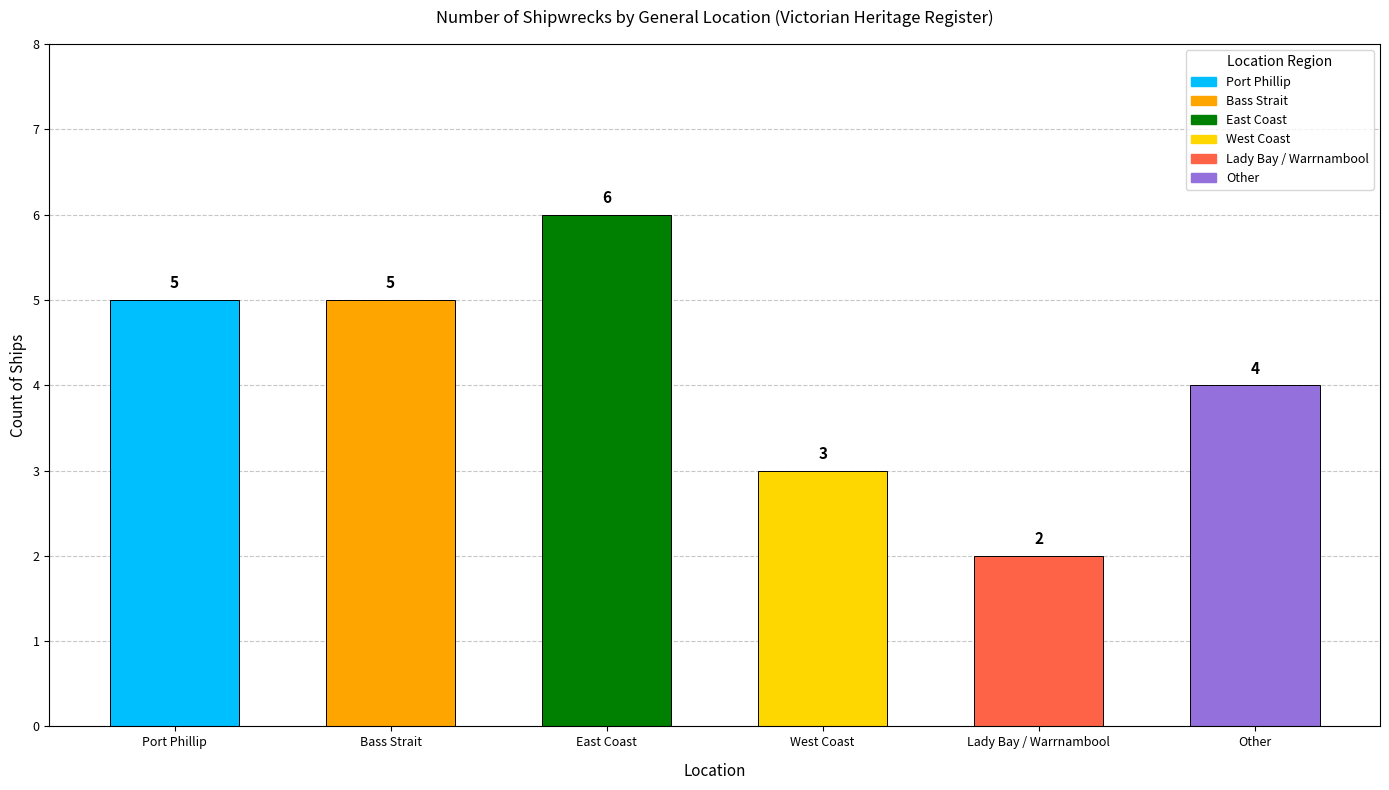

Are the bars horizontal?

No